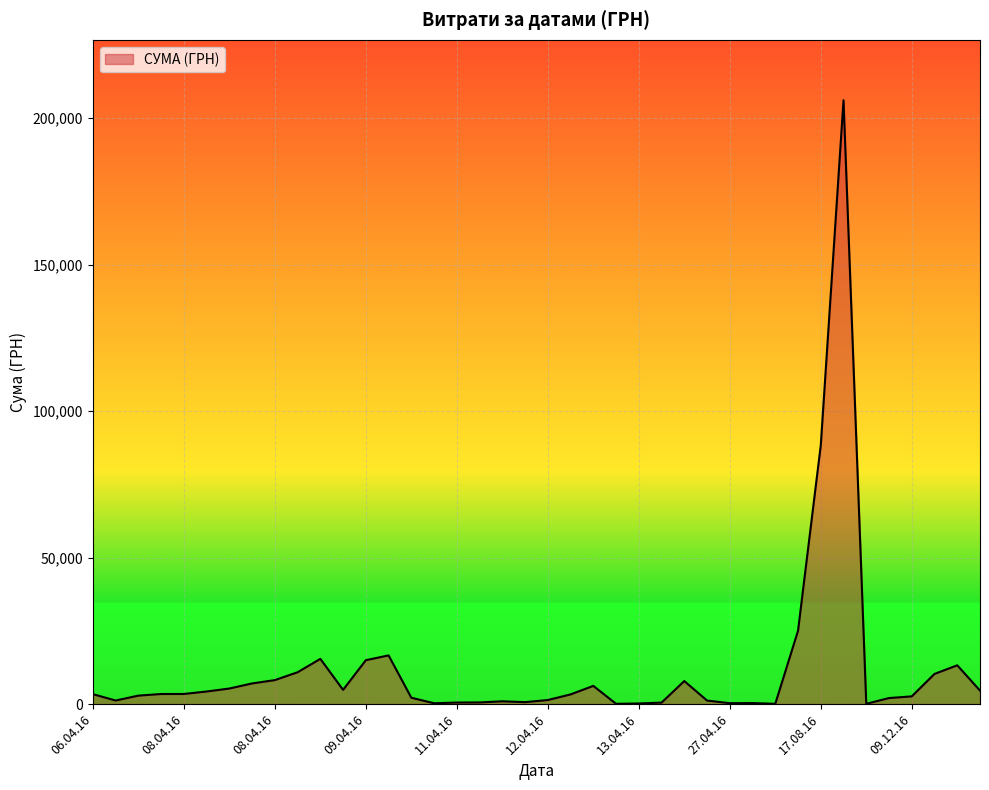

What is the maximum value shown in the chart?

206158.5